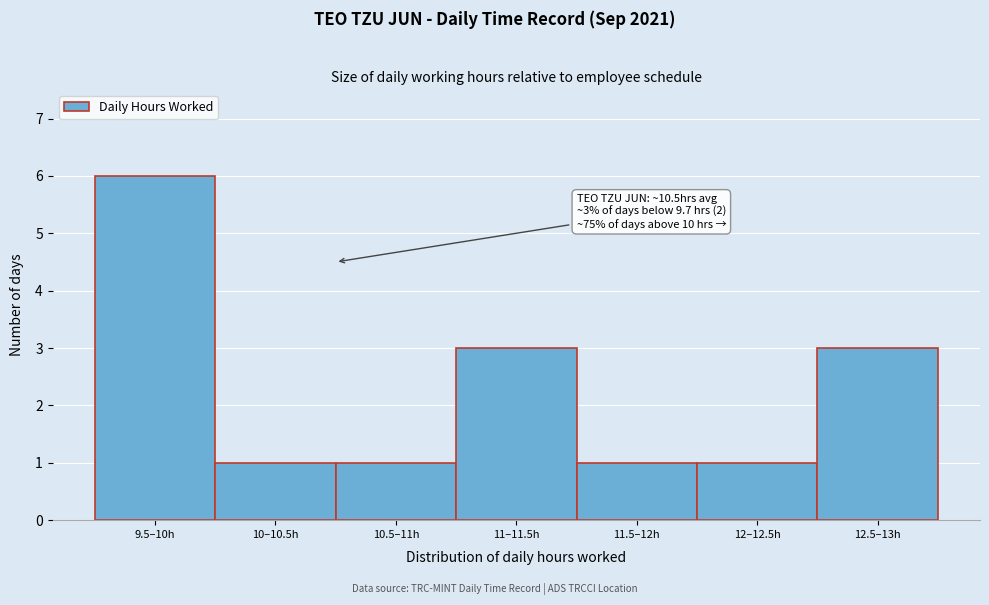

Reading left to right, what are all the values shown in this chart?

6	1	1	3	1	1	3